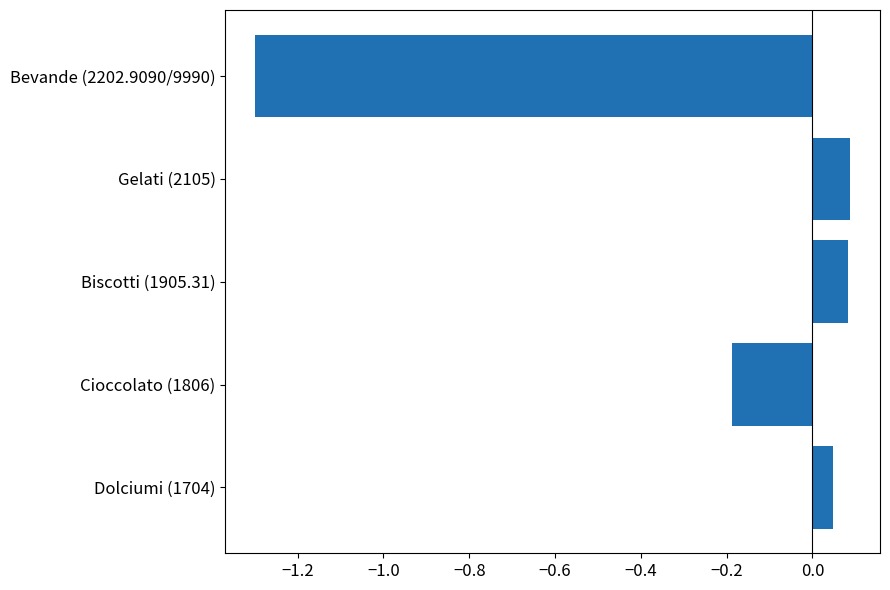

True or false: the data shows -1.8 at Bevande (2202.9090/9990).

False